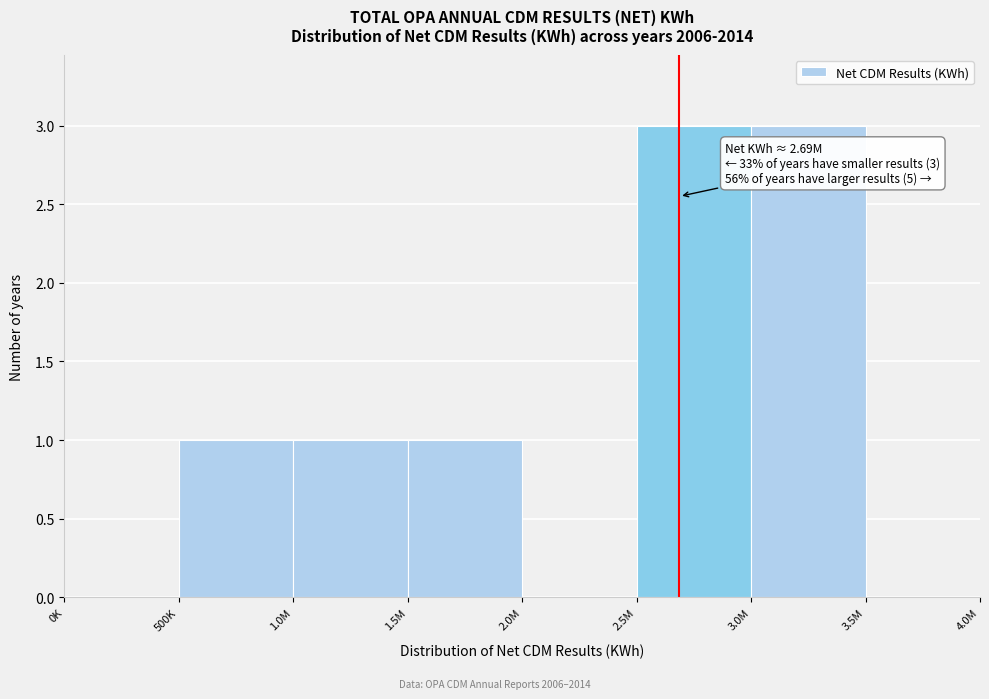

Reading left to right, transcribe all the data shown in this chart.

0K=0	500K=1	1.0M=1	1.5M=1	2.0M=0	2.5M=3	3.0M=3	3.5M=0